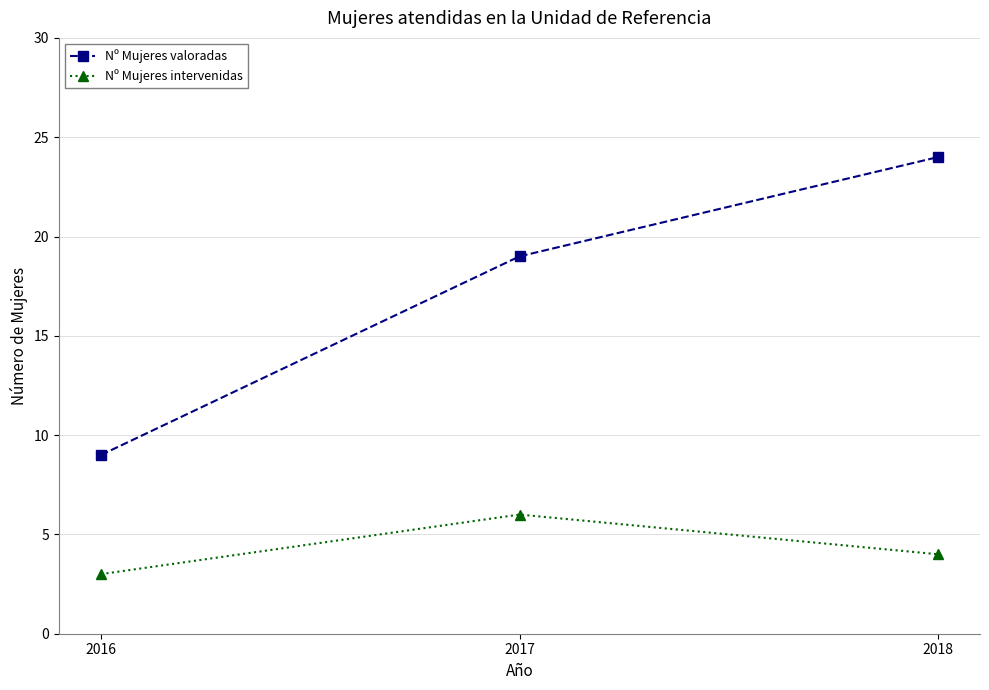

What is the approximate value of Nº Mujeres intervenidas at 2016?

3